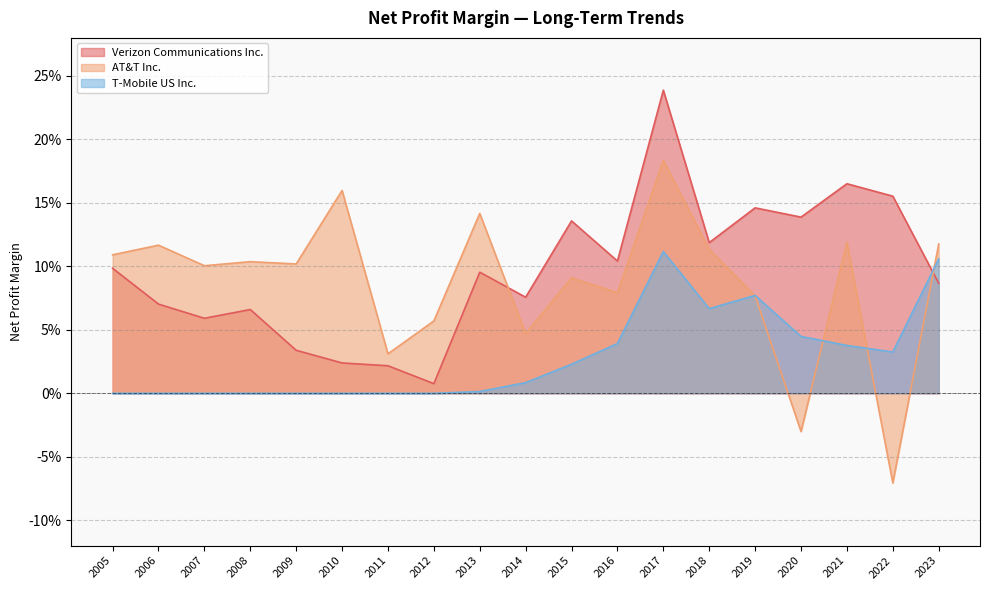

How many positive values does the AT&T Inc. series have?

17